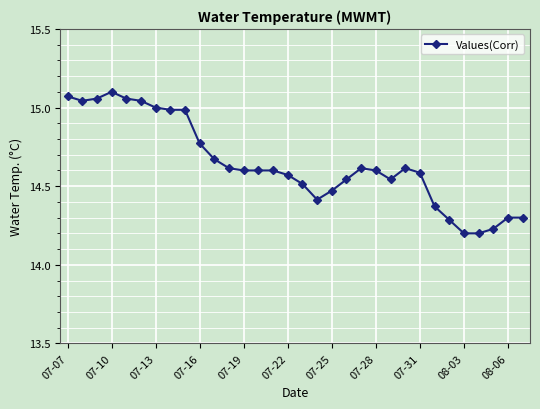

What is the value of the 32nd point from the left?

14.3